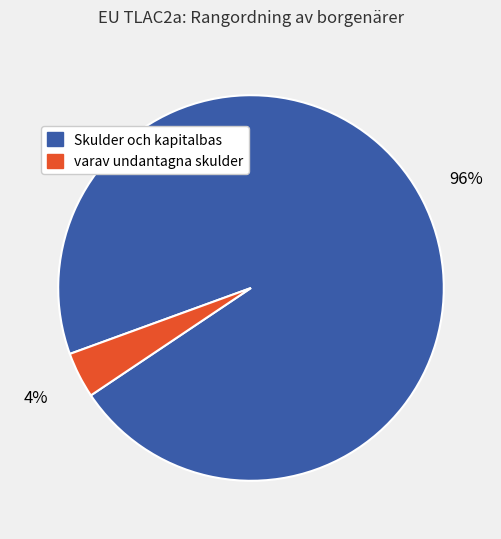

To the nearest percent, what percentage of the pie is varav undantagna skulder?

4%